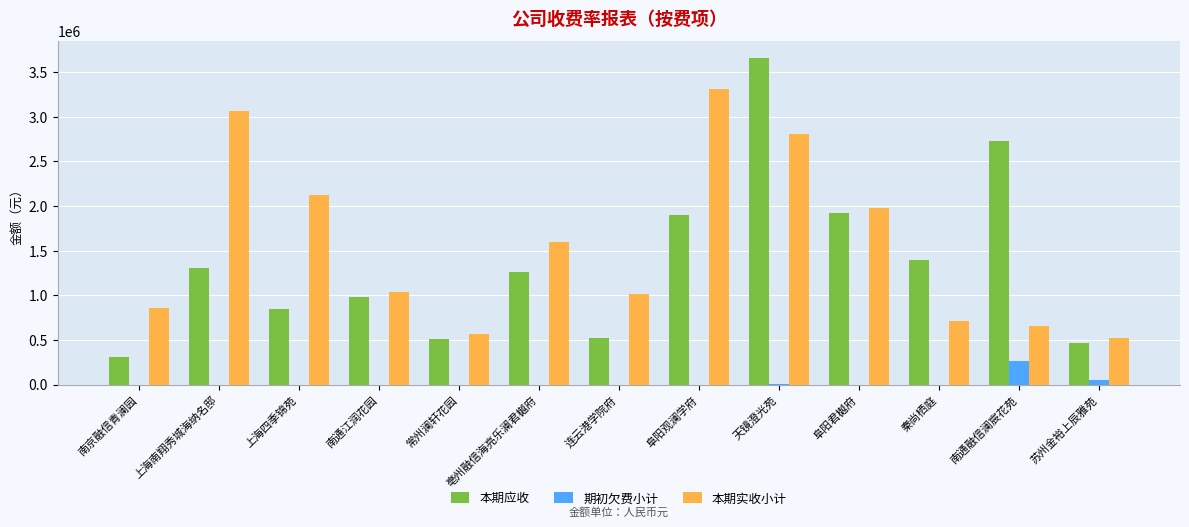

What is the difference between the 本期应收 values at 南通融信澜宸花苑 and 苏州金裕上辰雅苑?

2266764.6